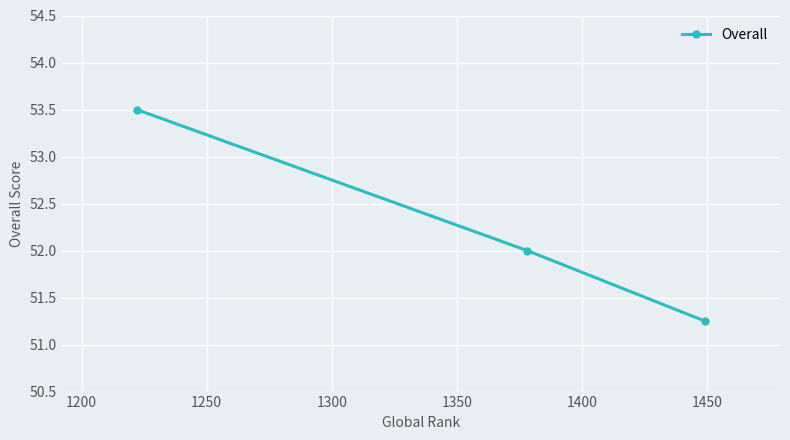

What is the maximum value shown in the chart?

53.5